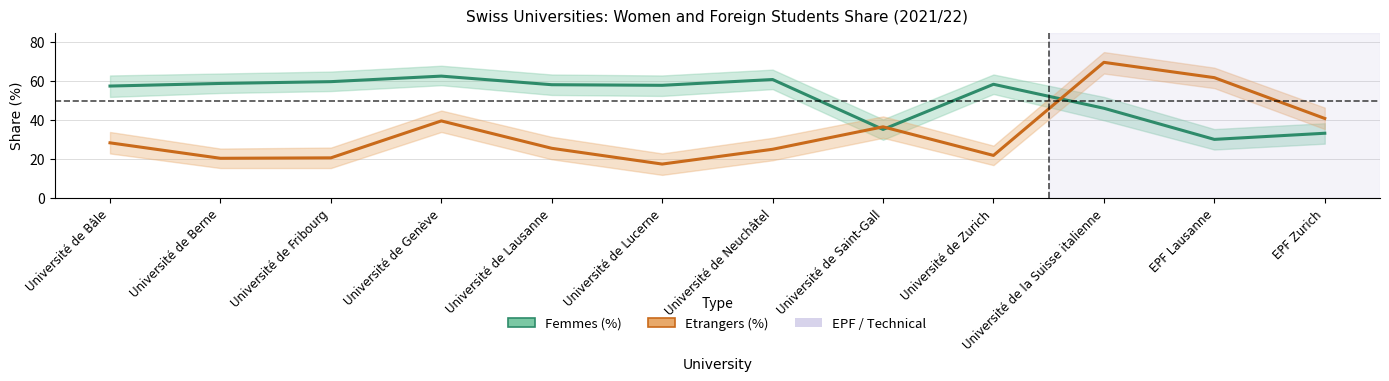

What are all the series names shown in the legend?

Femmes (%), Etrangers (%)